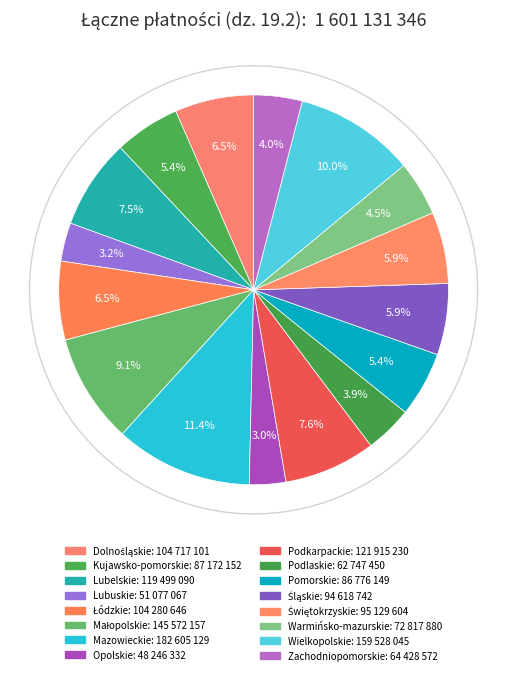

Rank the categories by value from lowest to highest.

Opolskie, Lubuskie, Podlaskie, Zachodniopomorskie, Warmińsko-mazurskie, Pomorskie, Kujawsko-pomorskie, Śląskie, Świętokrzyskie, Łódzkie, Dolnośląskie, Lubelskie, Podkarpackie, Małopolskie, Wielkopolskie, Mazowieckie